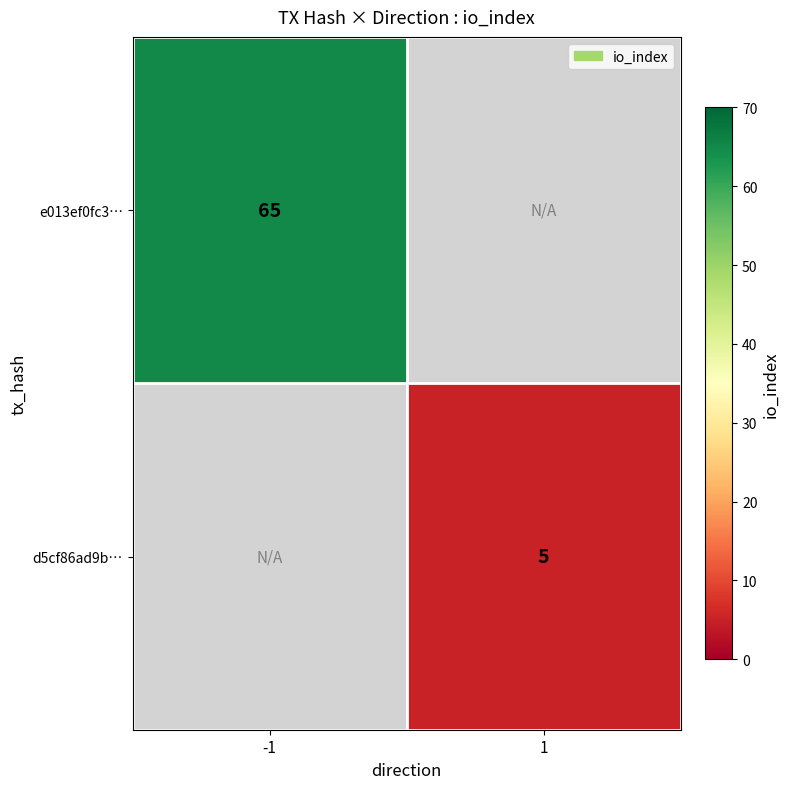

Which category has the highest value across all series?

-1